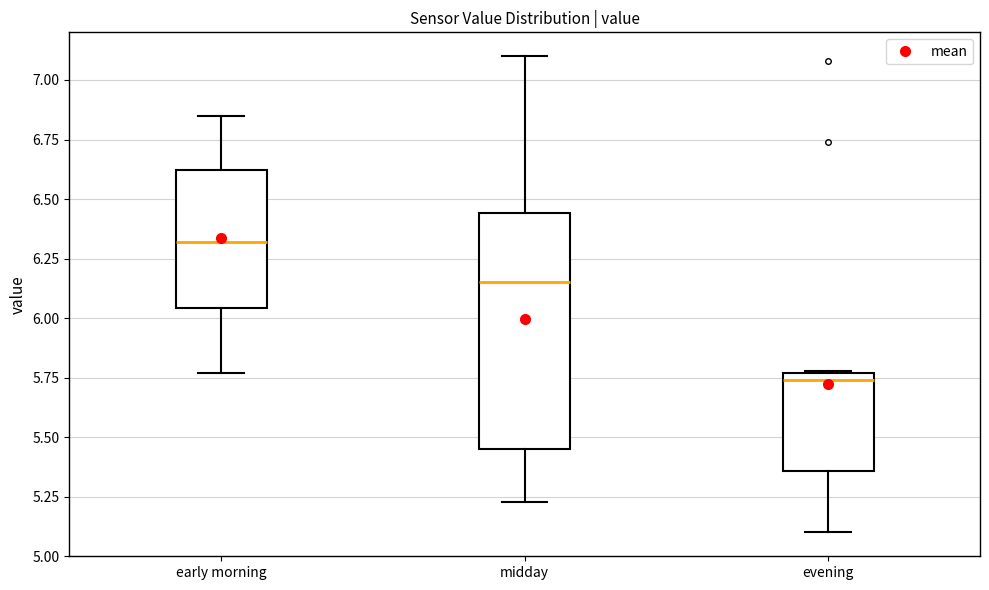

Reading left to right, transcribe this box plot: for each box, give where its median line is, the range the box spans, and where its two whiskers end, as read against the y-axis. The values are not printed on the chart, so give them approximately, as read against the axis.

early morning: median 6.30, box 6.05 to 6.60, whiskers 5.75 to 6.85
midday: median 6.15, box 5.45 to 6.45, whiskers 5.25 to 7.10
evening: median 5.75 (just below the box's upper edge), box 5.35 to 5.75, whiskers 5.10 to 5.80